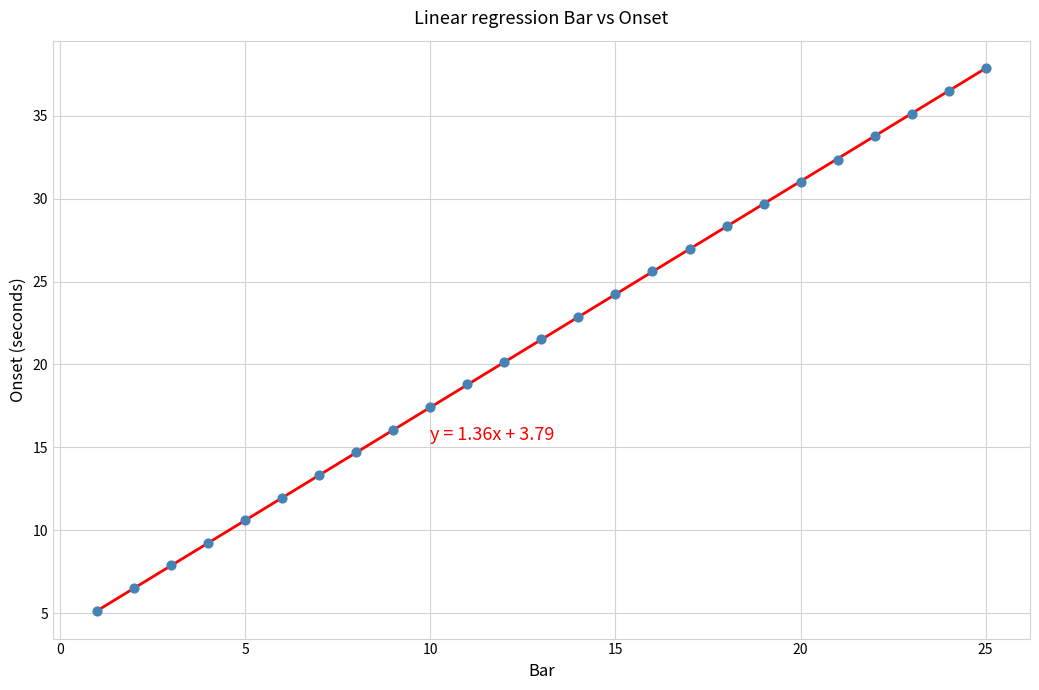

What is the range of Y values (max minus min)?

32.8